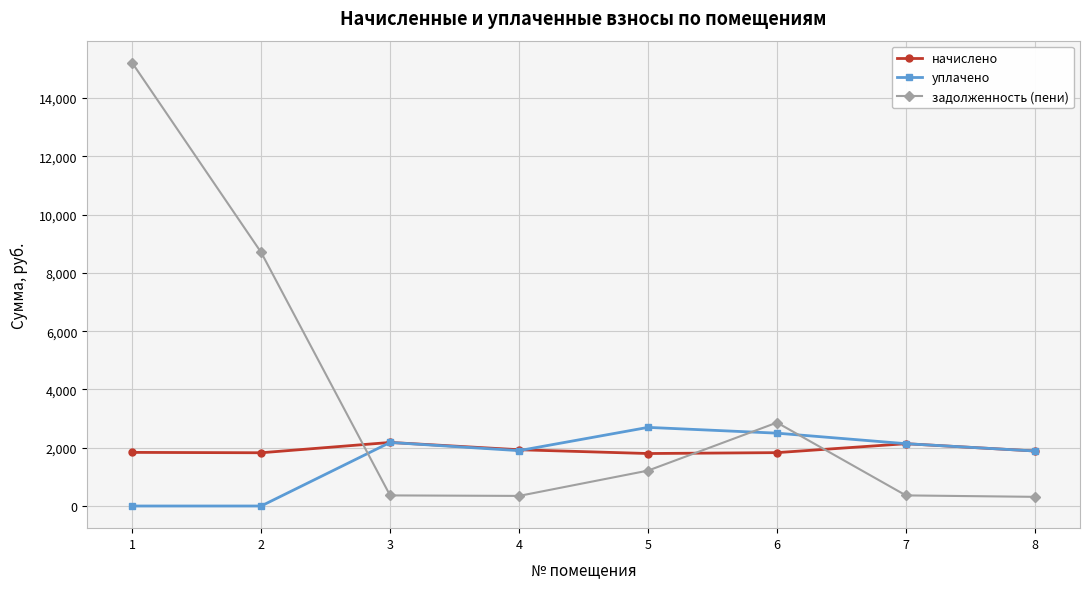

What are all the series names shown in the legend?

начислено, уплачено, задолженность (пени)